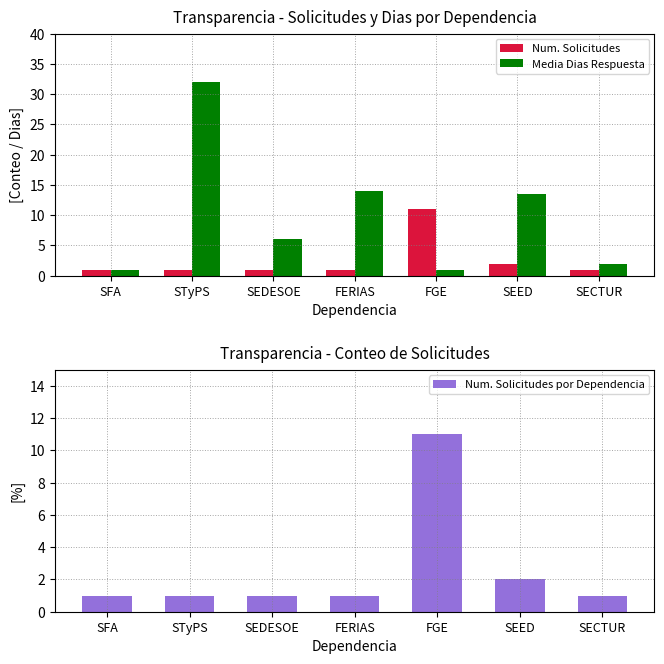

Reading right to left, transcribe all the data shown in this chart.

Num. Solicitudes: SECTUR=1.0	SEED=2.0	FGE=11.0	FERIAS=1.0	SEDESOE=1.0	STyPS=1.0	SFA=1.0
Media Dias Respuesta: SECTUR=2.0	SEED=13.5	FGE=1.0	FERIAS=14.0	SEDESOE=6.0	STyPS=32.0	SFA=1.0
Num. Solicitudes por Dependencia: SECTUR=1.0	SEED=2.0	FGE=11.0	FERIAS=1.0	SEDESOE=1.0	STyPS=1.0	SFA=1.0